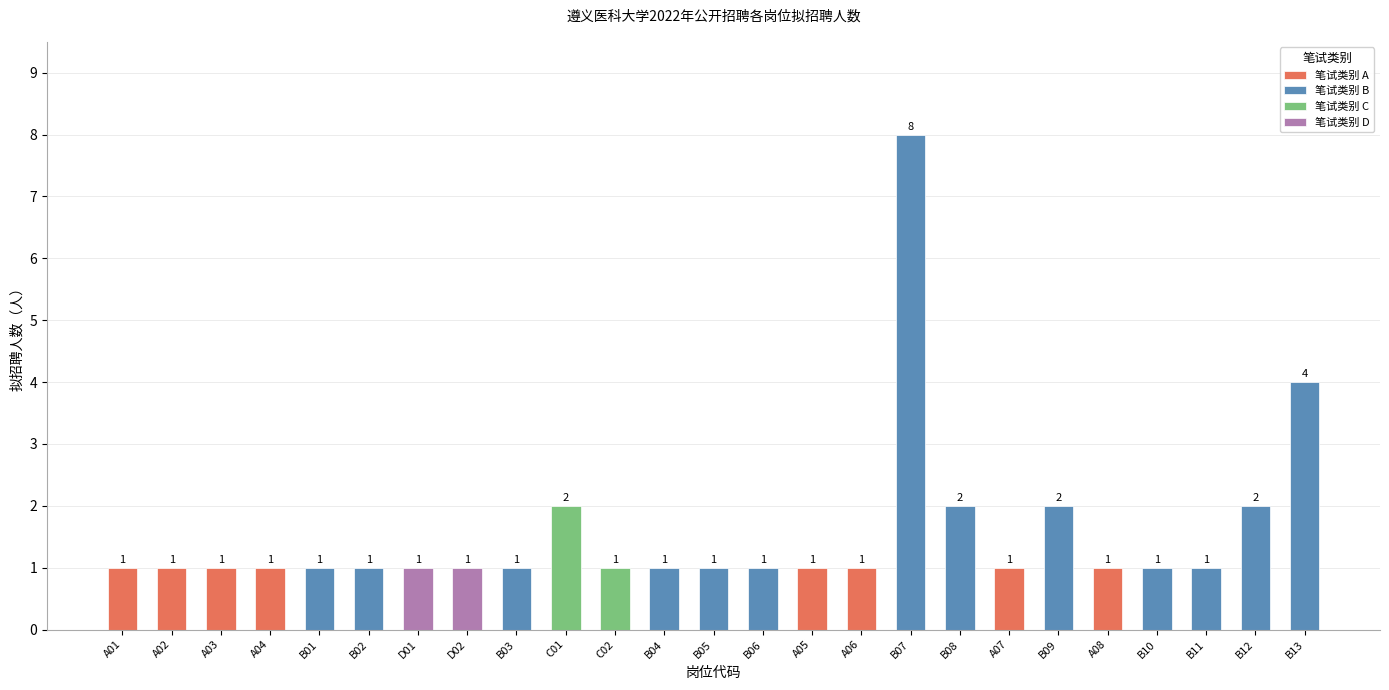

Between B11 and B06, which is larger?

B11